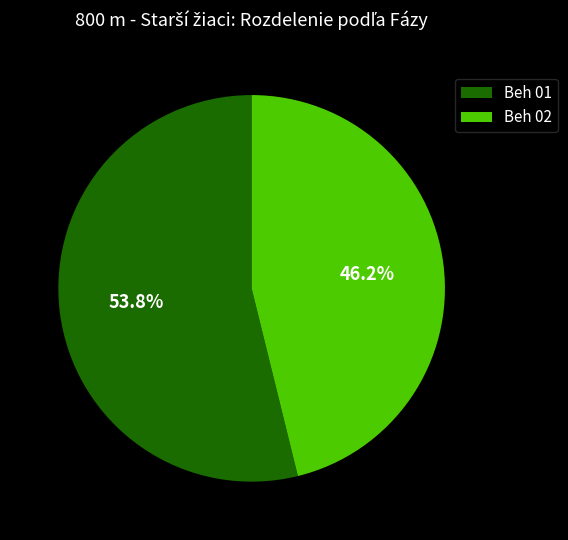

The Beh 02 slice represents 33% of the pie. True or false?

False